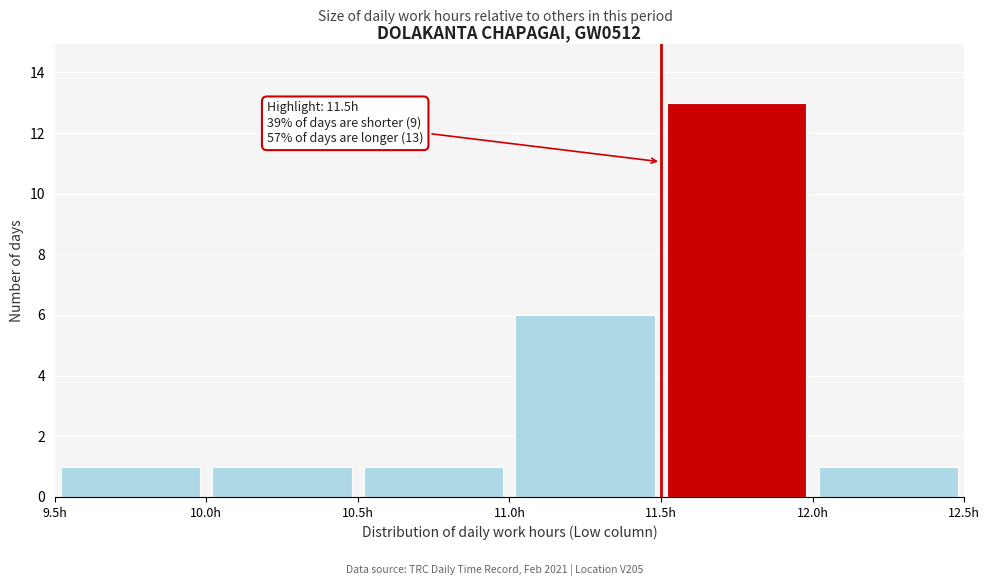

Over which range of the x-axis is the bar tallest?

11.5 to 12.0